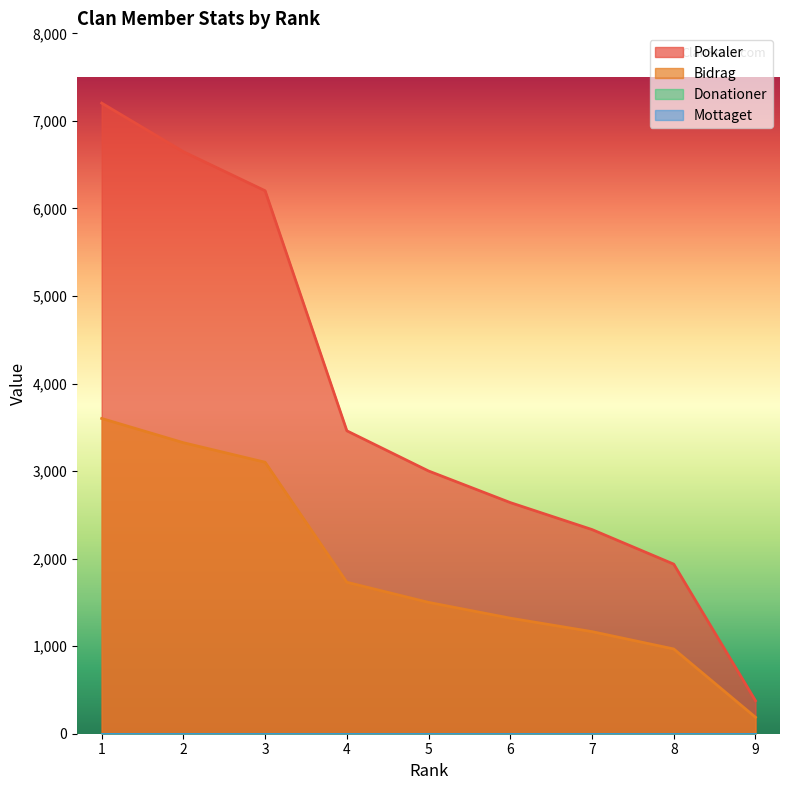

Does the chart display data point markers on the line(s)?

No